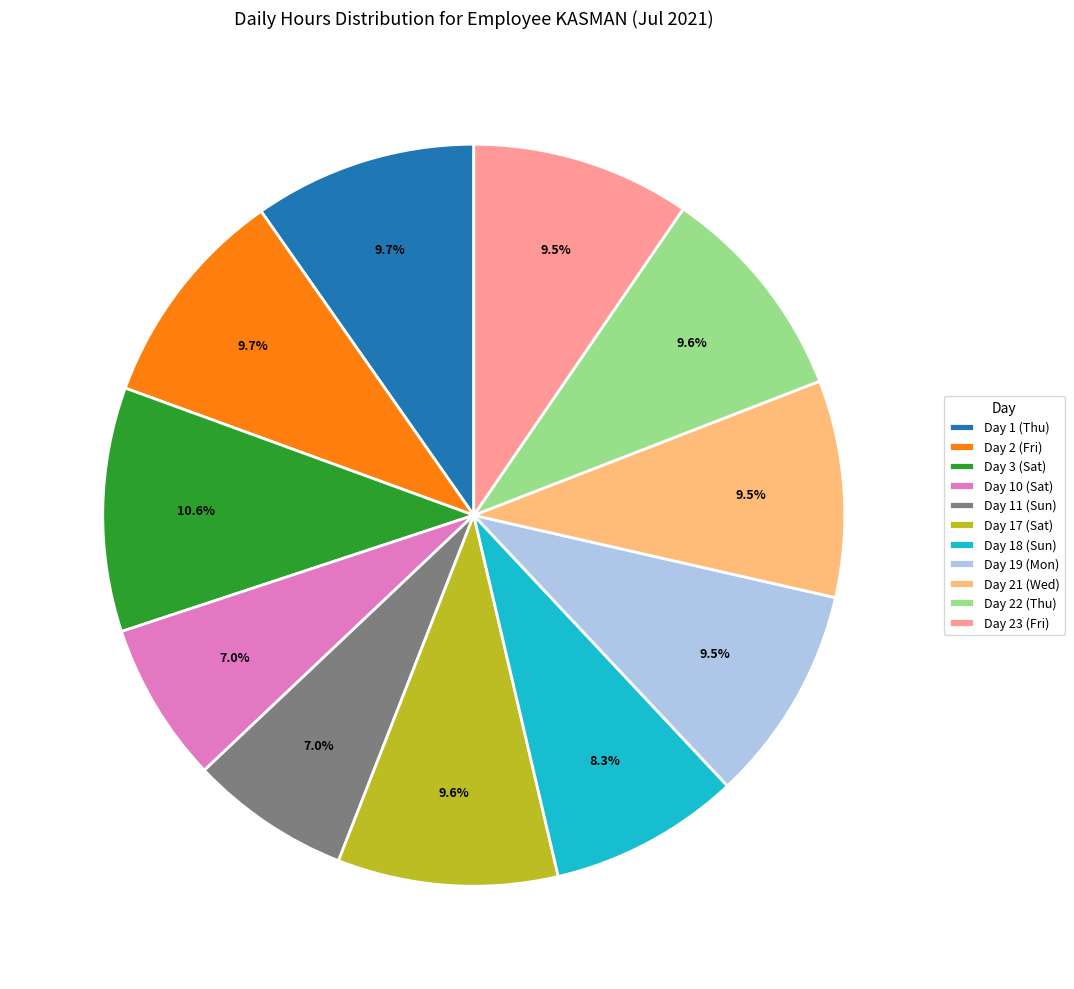

To the nearest percent, what is the combined percentage of Day 11 (Sun) and Day 10 (Sat)?

14%